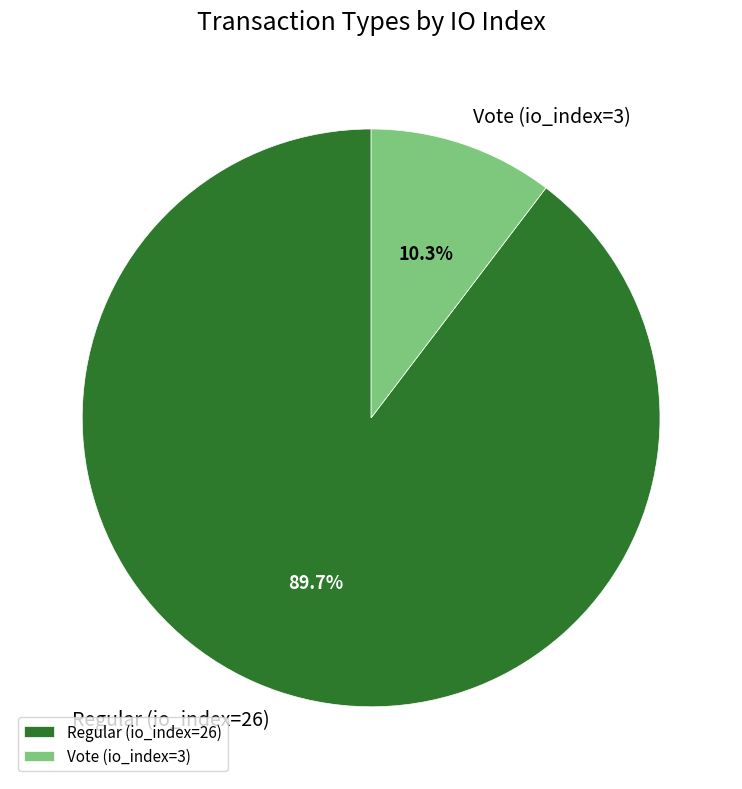

To the nearest percent, what is the average slice percentage?

50%